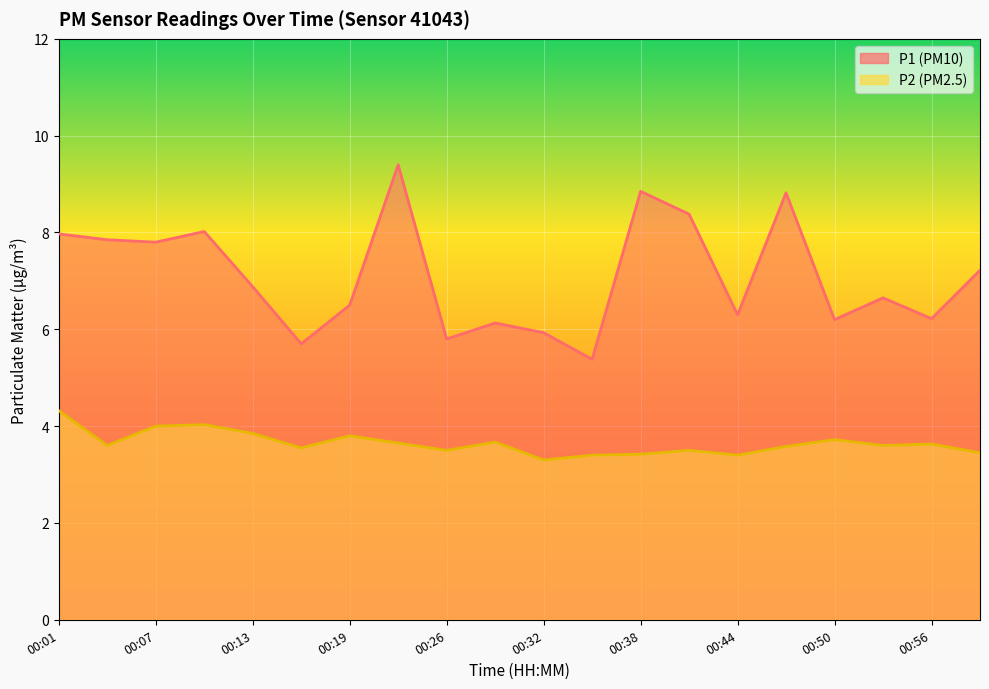

Reading right to left, list all the values displayed in this chart.

P1: 7.2	6.2	6.7	6.2	8.8	6.3	8.4	8.8	5.4	5.9	6.1	5.8	9.4	6.5	5.7	6.9	8.0	7.8	7.8	8.0
P2: 3.5	3.6	3.6	3.7	3.6	3.4	3.5	3.4	3.4	3.3	3.7	3.5	3.6	3.8	3.5	3.9	4.0	4.0	3.6	4.3